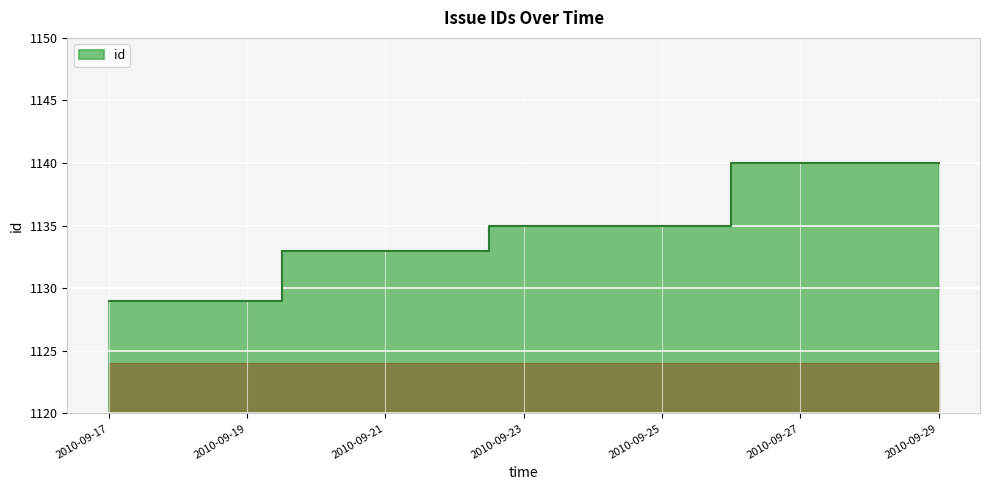

Is it true that the value at 2010-09-17 is 397?

False